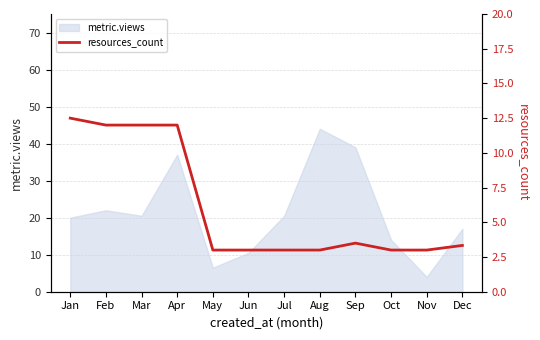

What is the value of the 4th point from the left?

12.0